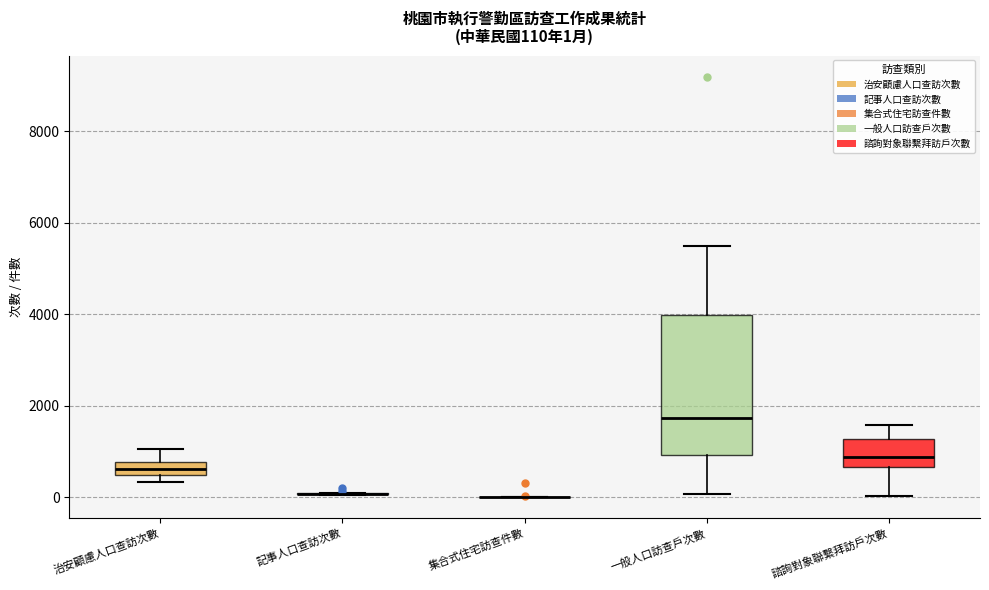

Comparing the boxes themselves (not the whiskers), which one is the tallest?

一般人口訪查戶次數